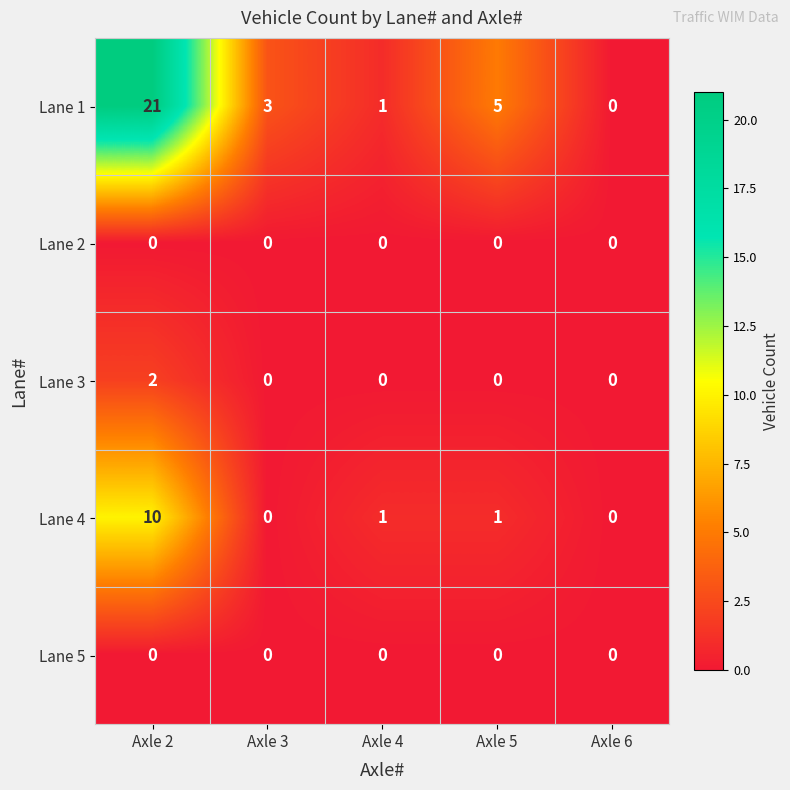

At which category is the sum across all series the highest?

Axle 2